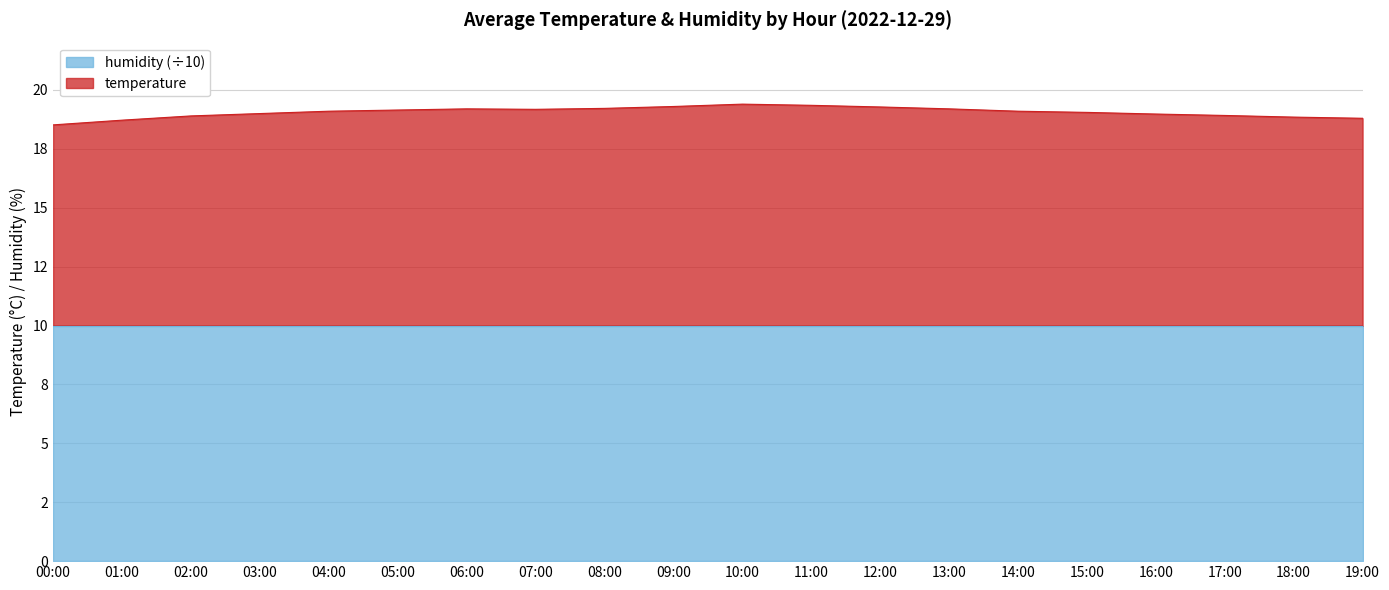

How many values exceed 19?

12